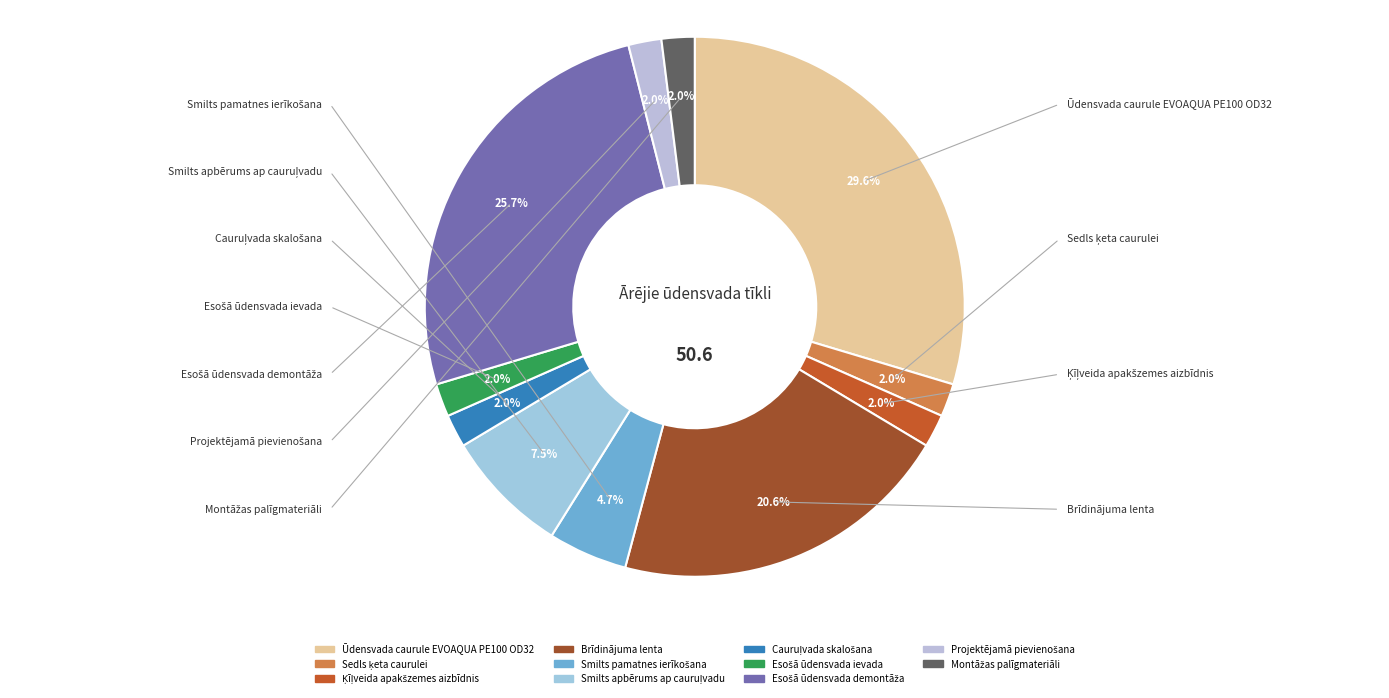

To the nearest percent, what is the difference between the largest and smallest slice percentages?

28%